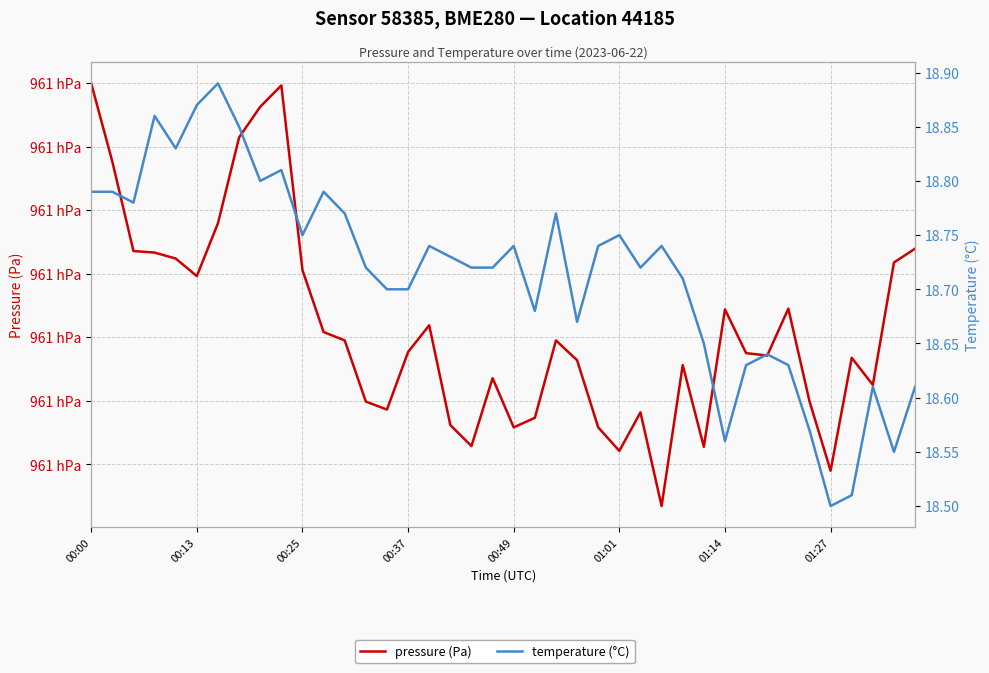

What is the spread (max minus min) of values at 39?

96098.4